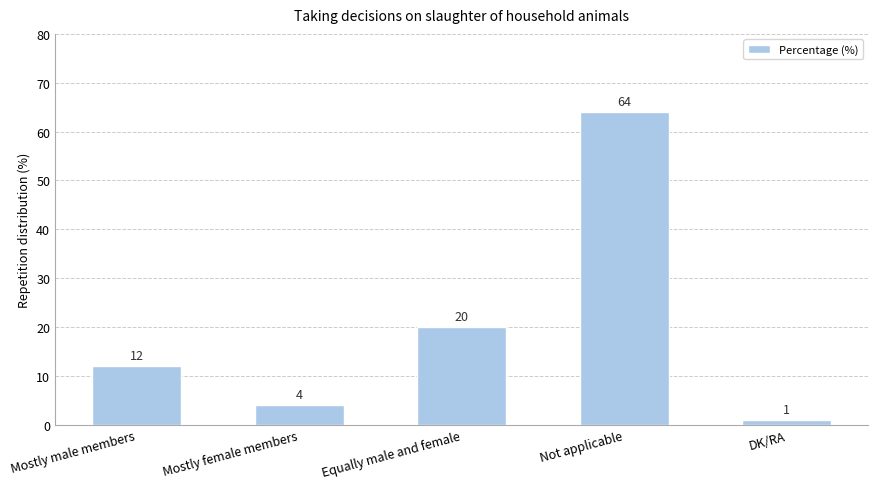

Rank the categories by value from lowest to highest.

DK/RA, Mostly female members, Mostly male members, Equally male and female, Not applicable